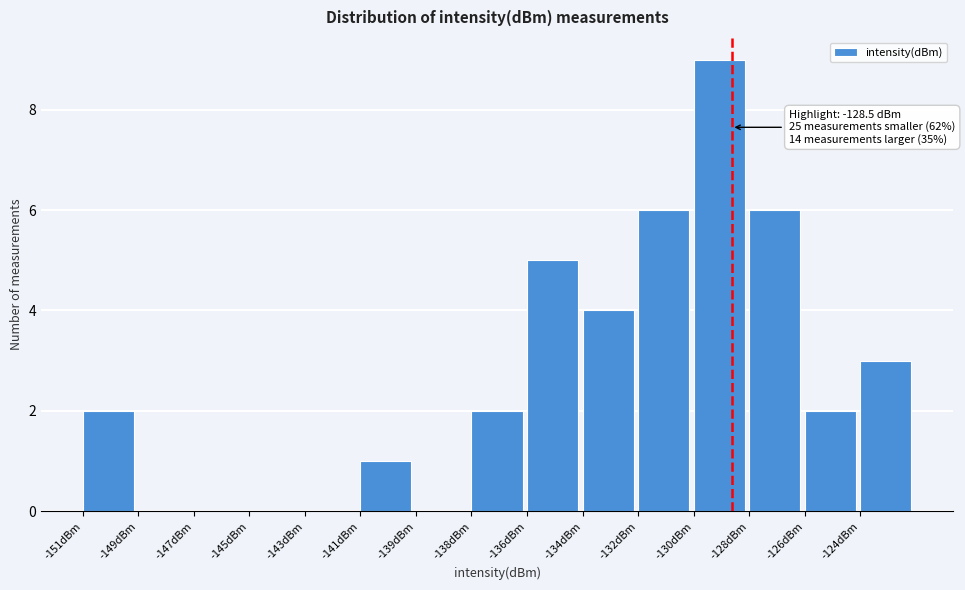

Reading left to right, transcribe all the data shown in this chart.

-151dBm=2	-149dBm=0	-147dBm=0	-145dBm=0	-143dBm=0	-141dBm=1	-139dBm=0	-138dBm=2	-136dBm=5	-134dBm=4	-132dBm=6	-130dBm=9	-128dBm=6	-126dBm=2	-124dBm=3